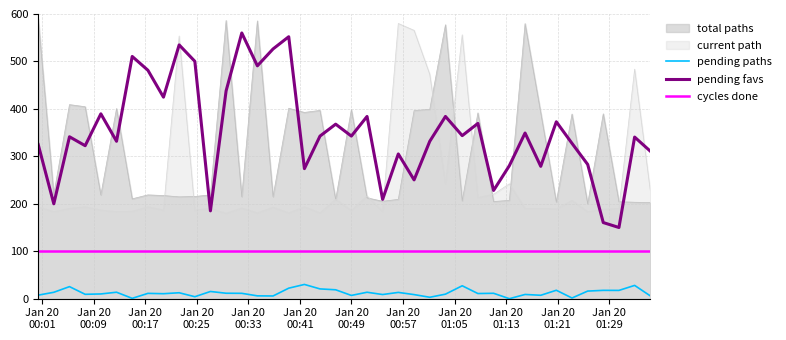

What is the minimum value for cycles done?

100.0